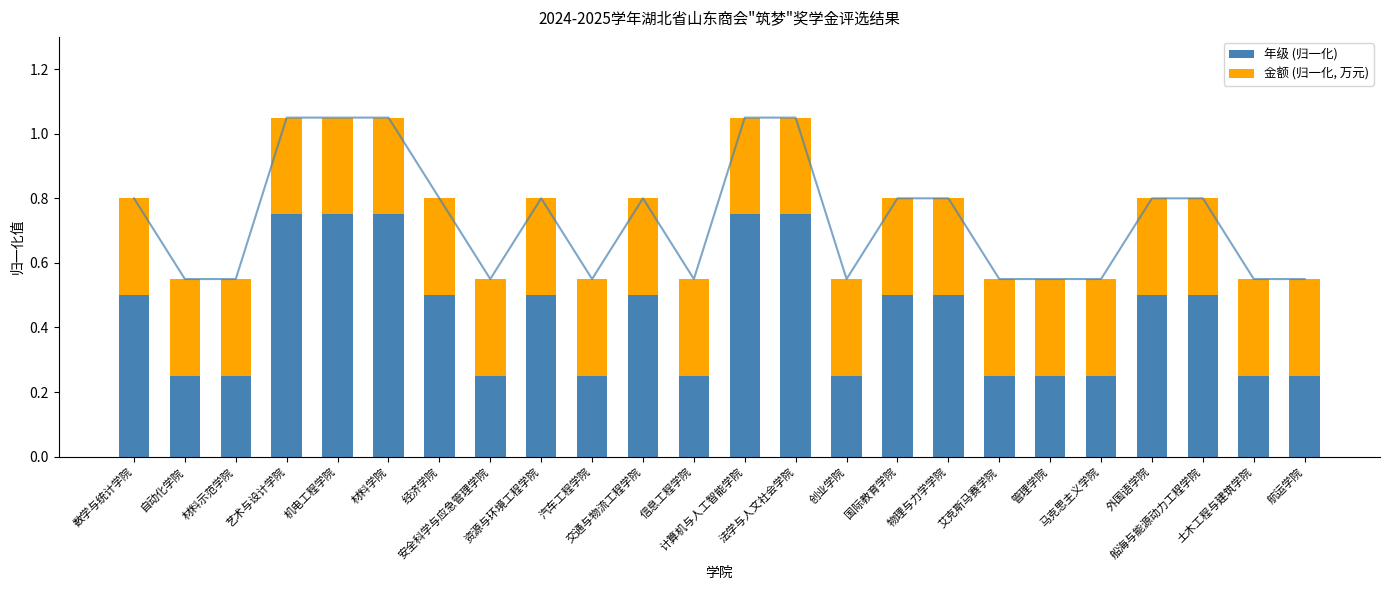

Reading left to right, list all the values displayed in this chart.

年级 (归一化): 数学与统计学院=0.5	自动化学院=0.2	材料示范学院=0.2	艺术与设计学院=0.8	机电工程学院=0.8	材料学院=0.8	经济学院=0.5	安全科学与应急管理学院=0.2	资源与环境工程学院=0.5	汽车工程学院=0.2	交通与物流工程学院=0.5	信息工程学院=0.2	计算机与人工智能学院=0.8	法学与人文社会学院=0.8	创业学院=0.2	国际教育学院=0.5	物理与力学学院=0.5	艾克斯马赛学院=0.2	管理学院=0.2	马克思主义学院=0.2	外国语学院=0.5	船海与能源动力工程学院=0.5	土木工程与建筑学院=0.2	航运学院=0.2
金额 (归一化, 万元): 数学与统计学院=0.3	自动化学院=0.3	材料示范学院=0.3	艺术与设计学院=0.3	机电工程学院=0.3	材料学院=0.3	经济学院=0.3	安全科学与应急管理学院=0.3	资源与环境工程学院=0.3	汽车工程学院=0.3	交通与物流工程学院=0.3	信息工程学院=0.3	计算机与人工智能学院=0.3	法学与人文社会学院=0.3	创业学院=0.3	国际教育学院=0.3	物理与力学学院=0.3	艾克斯马赛学院=0.3	管理学院=0.3	马克思主义学院=0.3	外国语学院=0.3	船海与能源动力工程学院=0.3	土木工程与建筑学院=0.3	航运学院=0.3